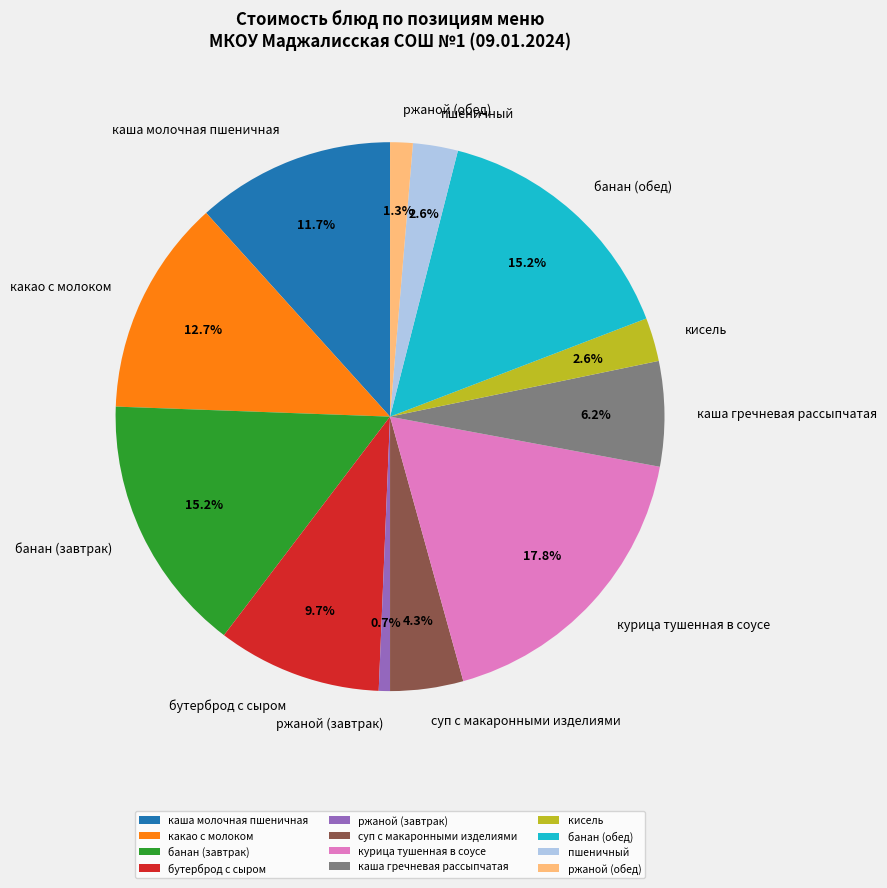

True or false: суп с макаронными изделиями accounts for 4% of the total.

True